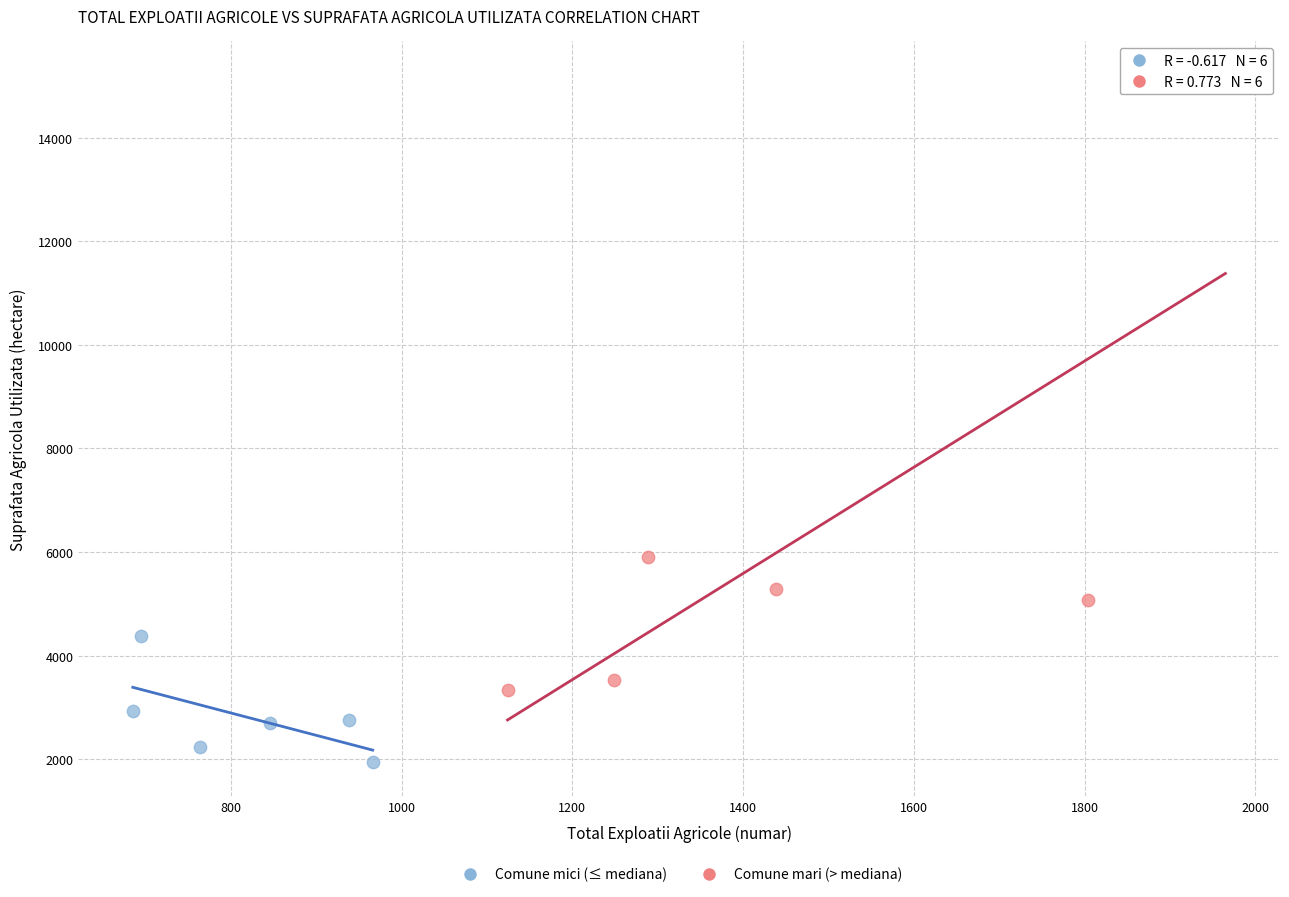

Which series has the largest Y range (max minus min)?

Comune mari (> mediana)